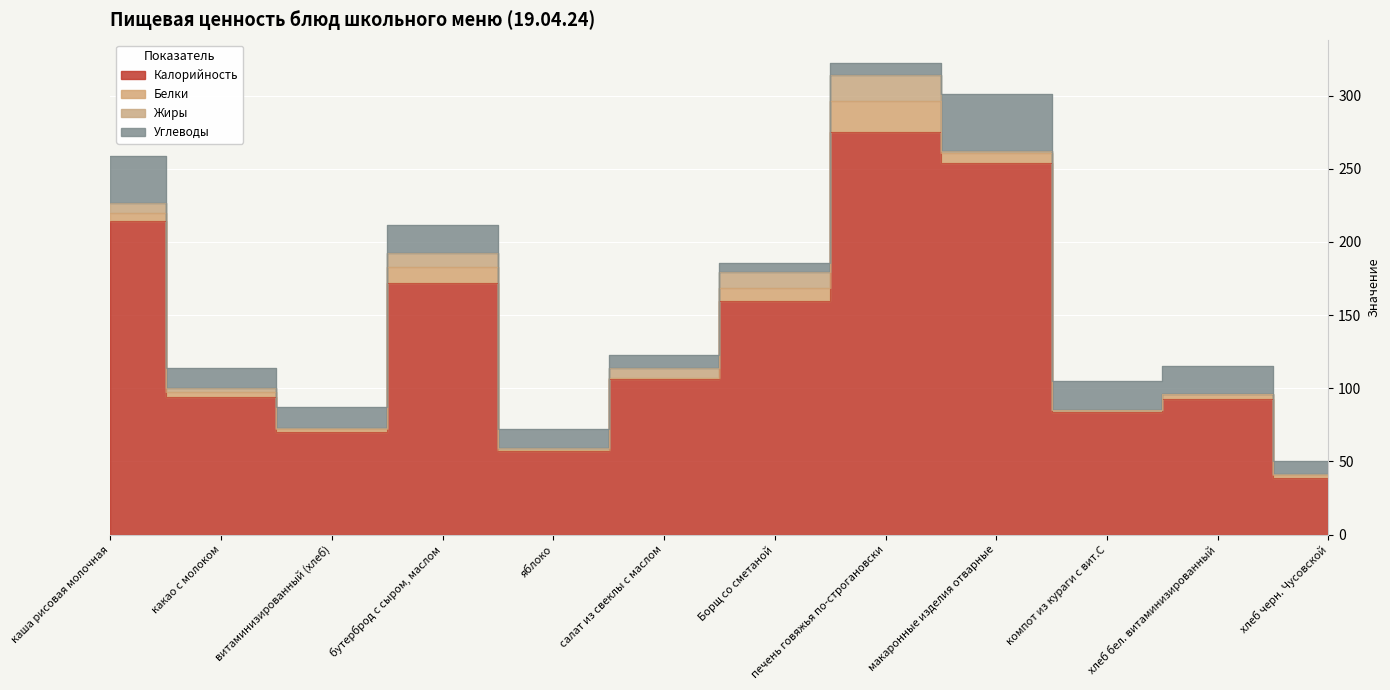

Reading right to left, what are all the values shown in this chart?

Калорийность: 39.0	93.0	84.0	254.0	275.0	159.5	106.0	57.0	172.0	70.0	94.0	214.0
Белки: 1.4	3.0	1.0	7.1	21.0	9.0	1.3	1.0	10.8	2.3	3.3	5.6
Жиры: 0.7	0.0	0.0	1.0	18.0	11.0	6.8	1.0	9.5	0.3	2.9	6.8
Углеводы: 9.0	19.0	20.0	39.0	8.0	6.0	8.5	13.0	19.3	14.5	13.8	32.6